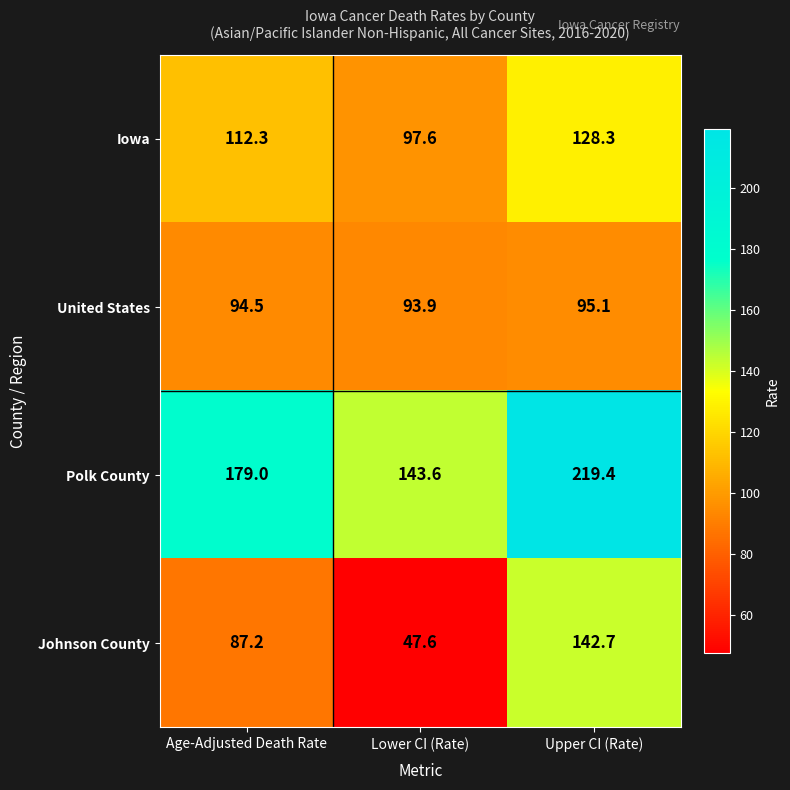

At Upper CI (Rate), list the series in order from smallest to largest.

United States, Iowa, Johnson County, Polk County